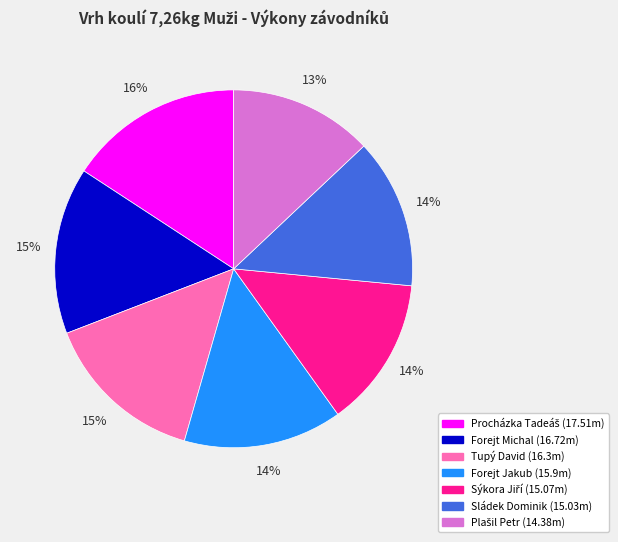

Is it true that Sládek Dominik is 19% of the pie?

False